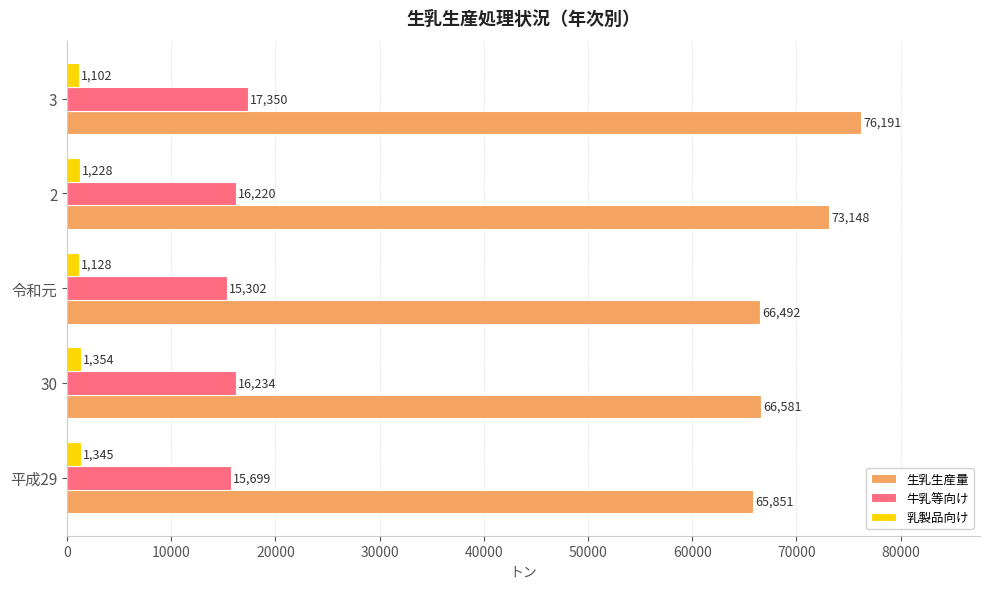

Between 30 and 令和元, which series saw the biggest shift?

牛乳等向け